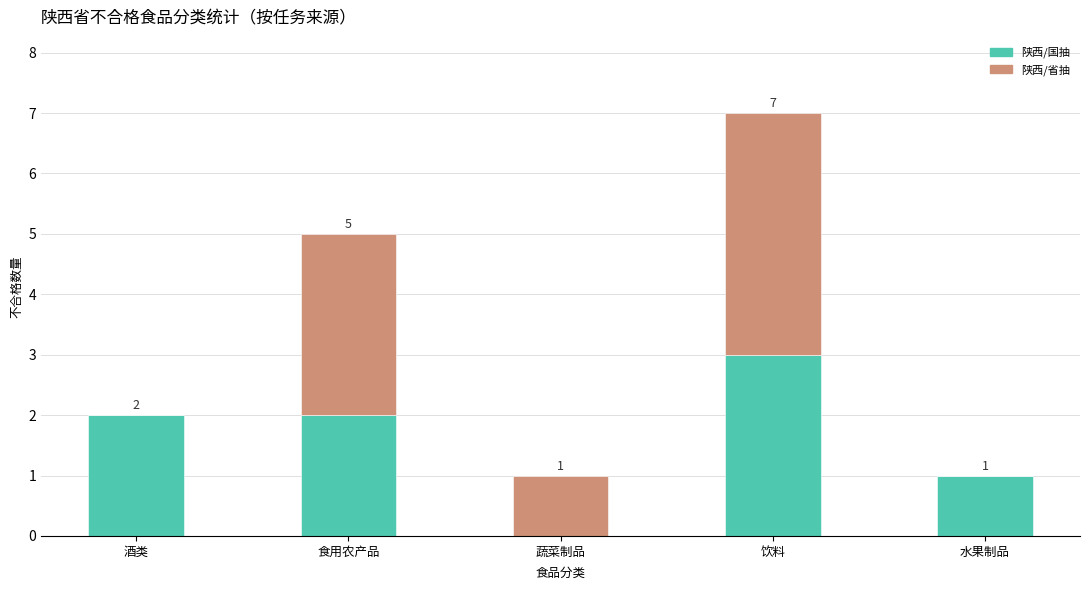

What is the highest value of the 陕西/国抽 series?

3